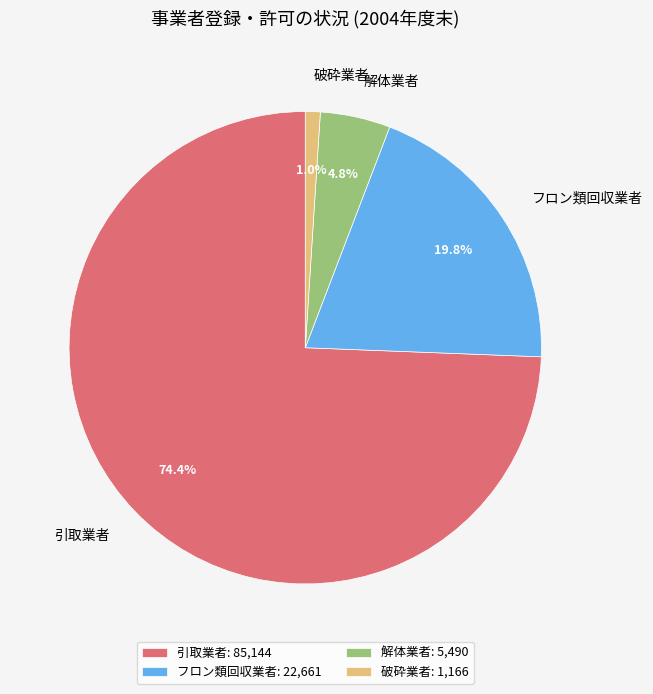

How many segments does this pie chart have?

4